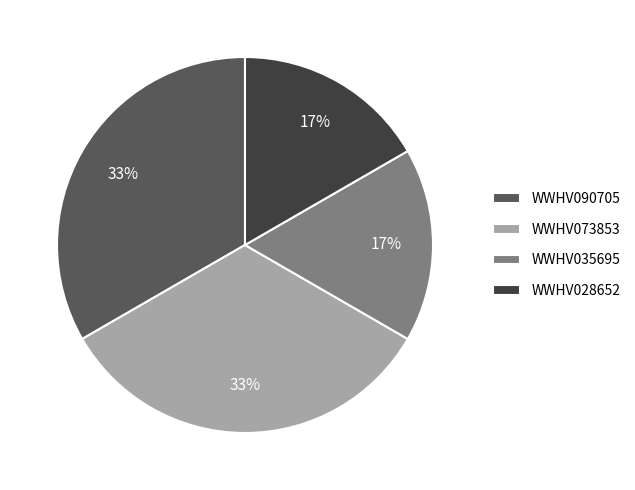

True or false: WWHV090705 accounts for 33% of the total.

True